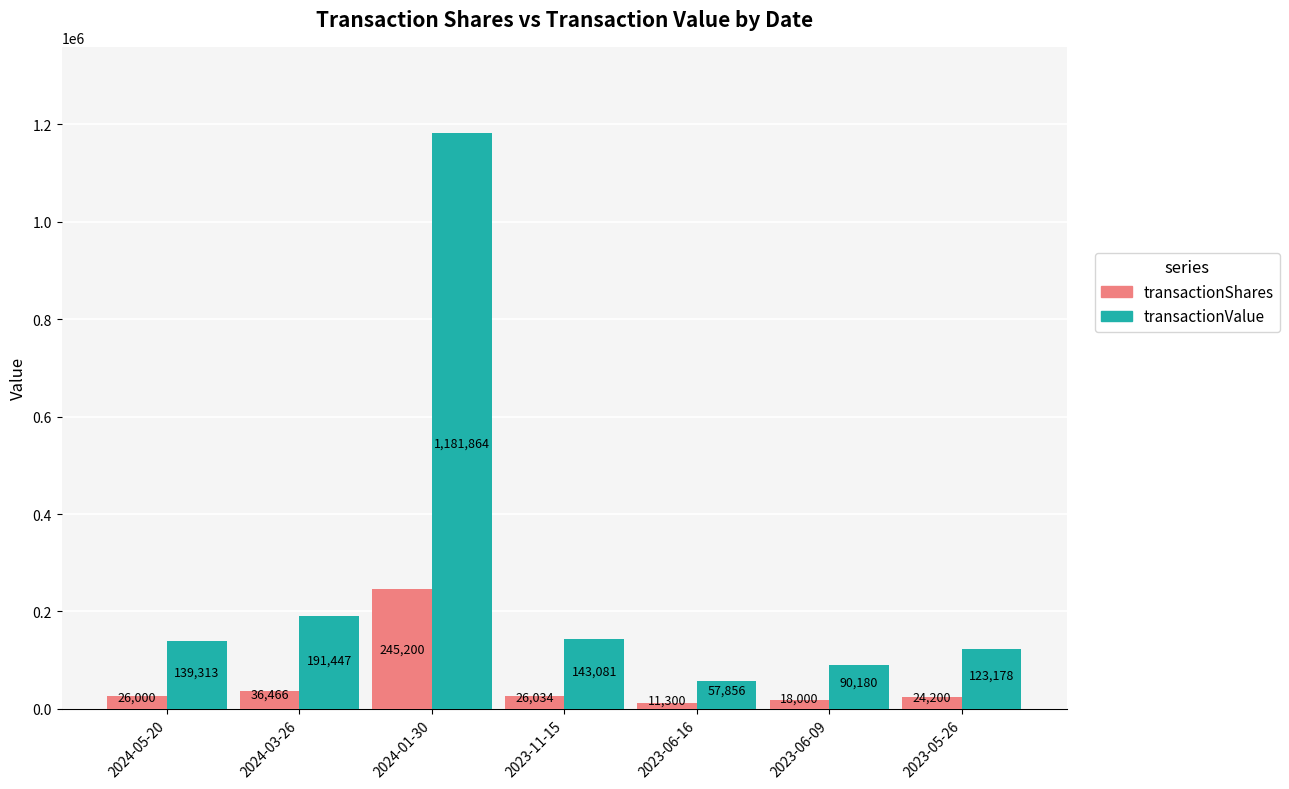

What is the label of the 6th bar from the left?

2023-06-09